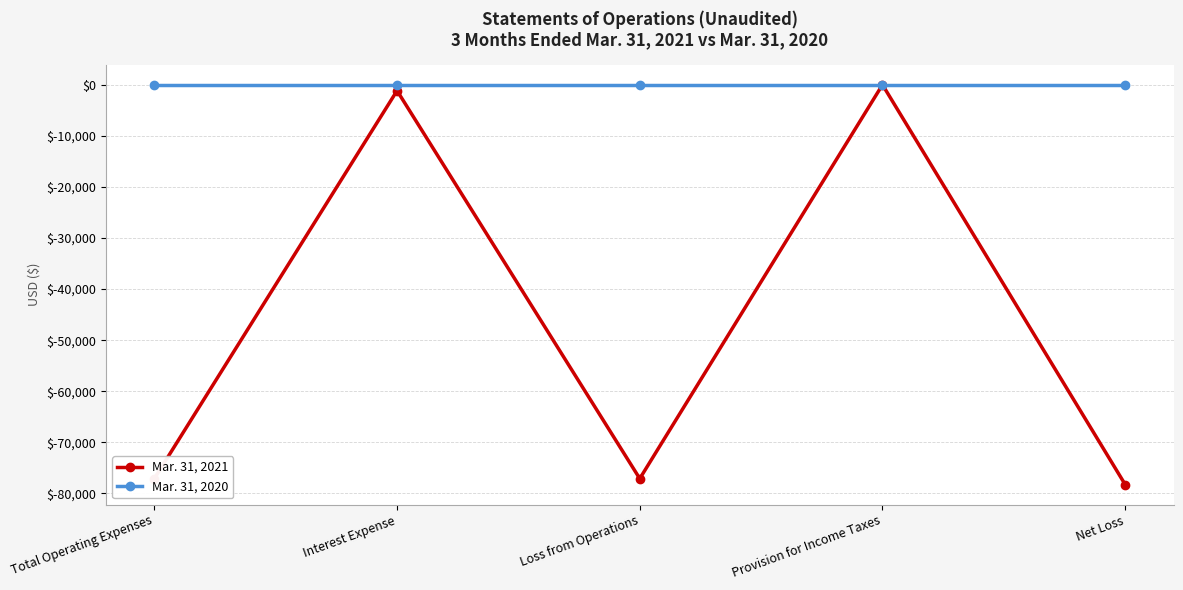

Reading left to right, extract all data points from this chart.

Mar. 31, 2021: Total Operating Expenses=-77105	Interest Expense=-1159	Loss from Operations=-77105	Provision for Income Taxes=0	Net Loss=-78264
Mar. 31, 2020: Total Operating Expenses=0	Interest Expense=0	Loss from Operations=0	Provision for Income Taxes=0	Net Loss=0